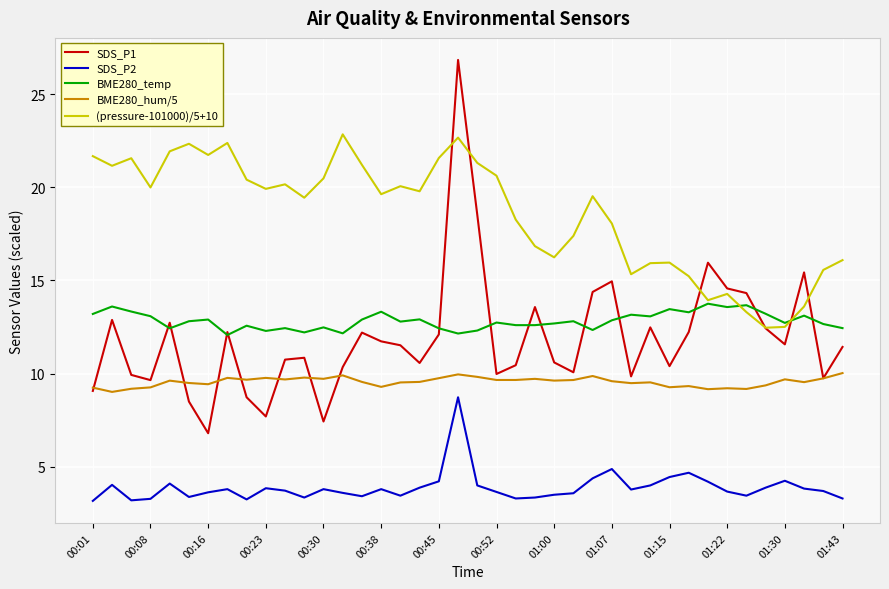

True or false: SDS_P2 and BME280_temp intersect in this chart.

False